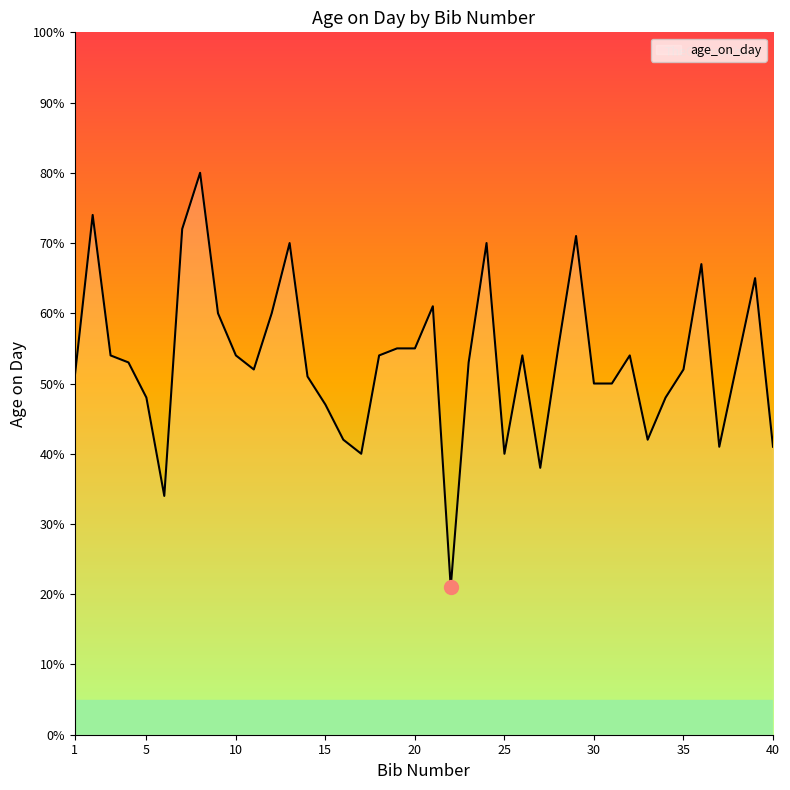

What is the greatest value displayed?

80